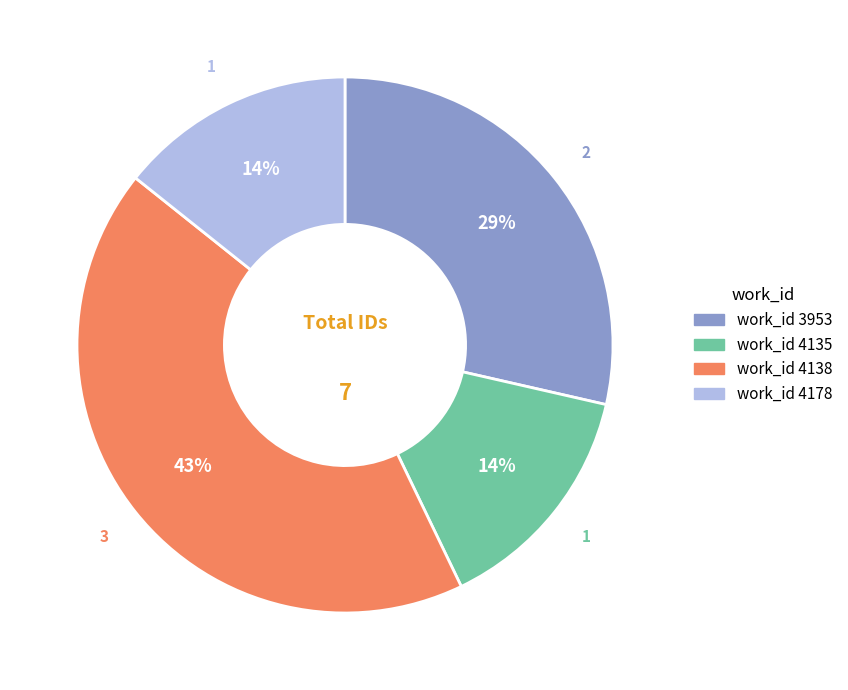

To the nearest percent, what is the average slice percentage?

25%